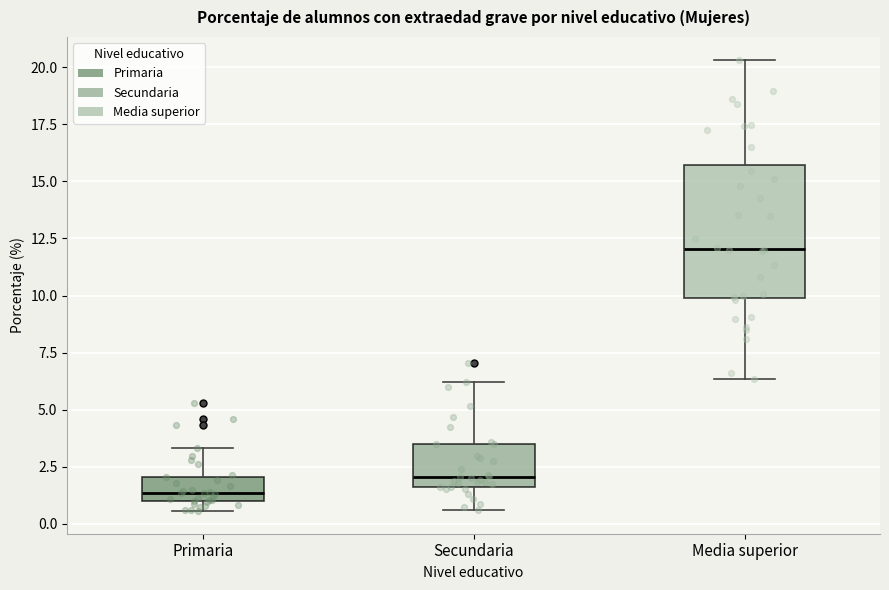

Which box's median line is the highest?

Media superior